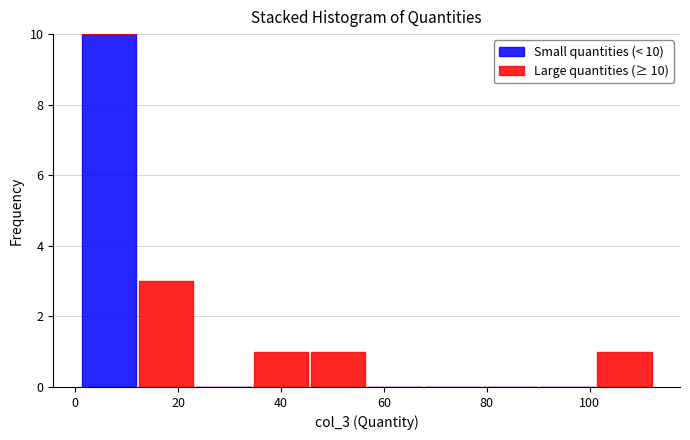

Which range on the x-axis has the tallest stacked bar (by total height)?

2 to 12